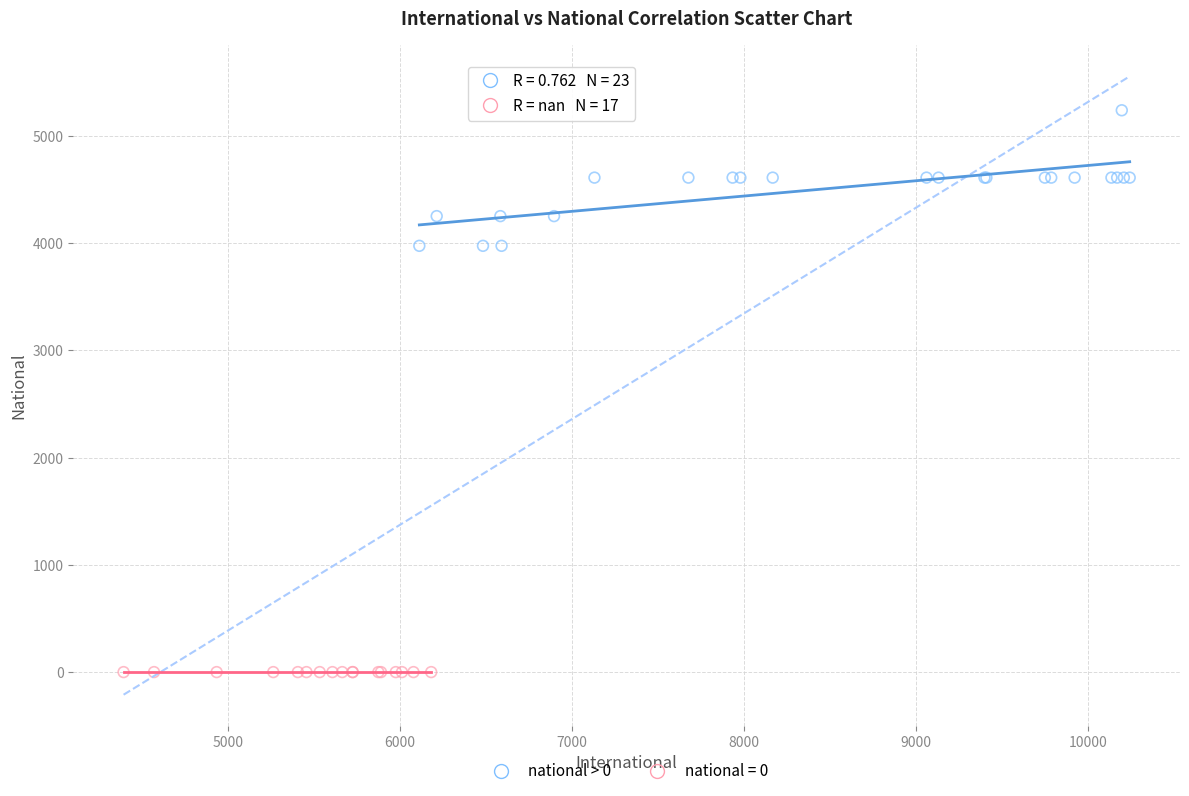

Which series contains the lowest Y value?

national = 0